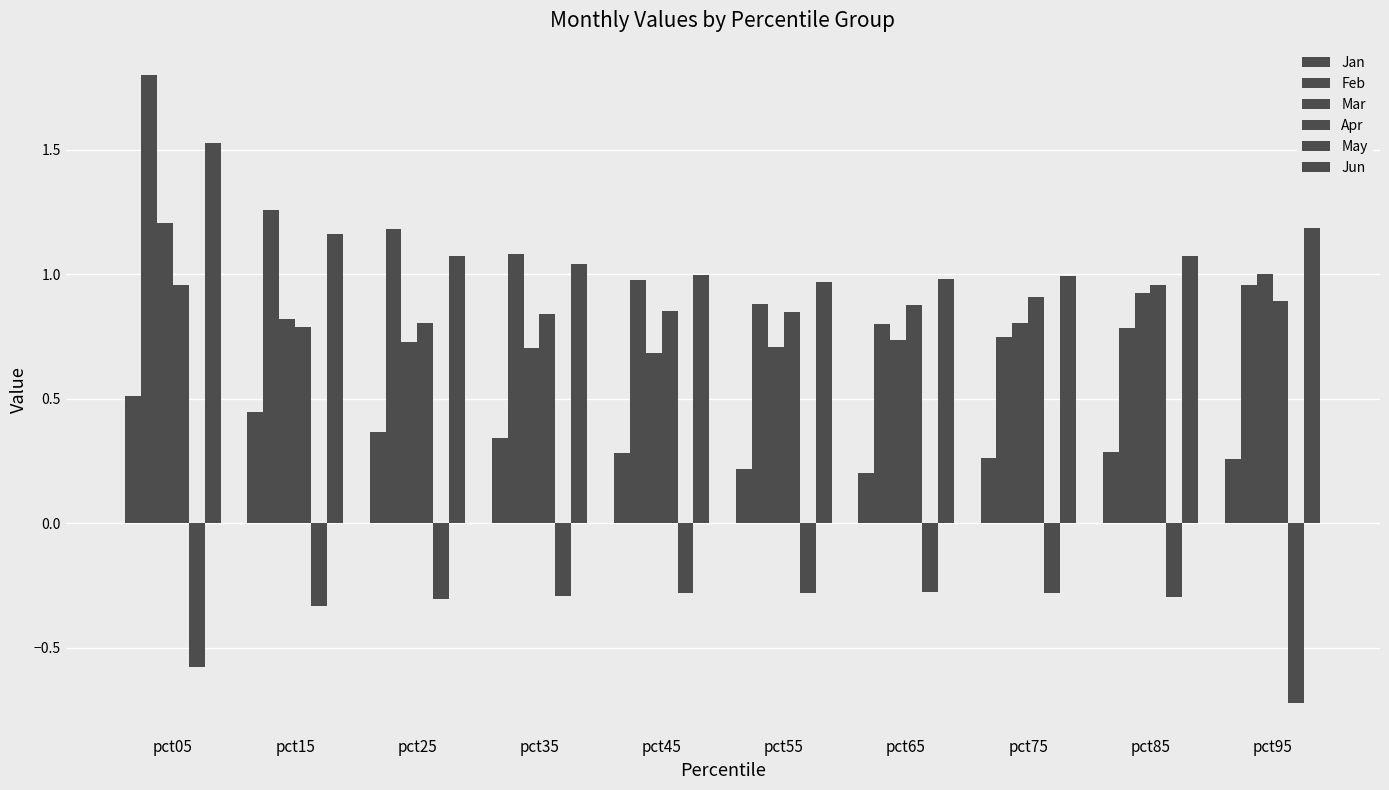

Reading left to right, transcribe all the data shown in this chart.

Jan: pct05=0.5	pct15=0.4	pct25=0.4	pct35=0.3	pct45=0.3	pct55=0.2	pct65=0.2	pct75=0.3	pct85=0.3	pct95=0.3
Feb: pct05=1.8	pct15=1.3	pct25=1.2	pct35=1.1	pct45=1.0	pct55=0.9	pct65=0.8	pct75=0.7	pct85=0.8	pct95=1.0
Mar: pct05=1.2	pct15=0.8	pct25=0.7	pct35=0.7	pct45=0.7	pct55=0.7	pct65=0.7	pct75=0.8	pct85=0.9	pct95=1.0
Apr: pct05=1.0	pct15=0.8	pct25=0.8	pct35=0.8	pct45=0.9	pct55=0.8	pct65=0.9	pct75=0.9	pct85=1.0	pct95=0.9
May: pct05=-0.6	pct15=-0.3	pct25=-0.3	pct35=-0.3	pct45=-0.3	pct55=-0.3	pct65=-0.3	pct75=-0.3	pct85=-0.3	pct95=-0.7
Jun: pct05=1.5	pct15=1.2	pct25=1.1	pct35=1.0	pct45=1.0	pct55=1.0	pct65=1.0	pct75=1.0	pct85=1.1	pct95=1.2